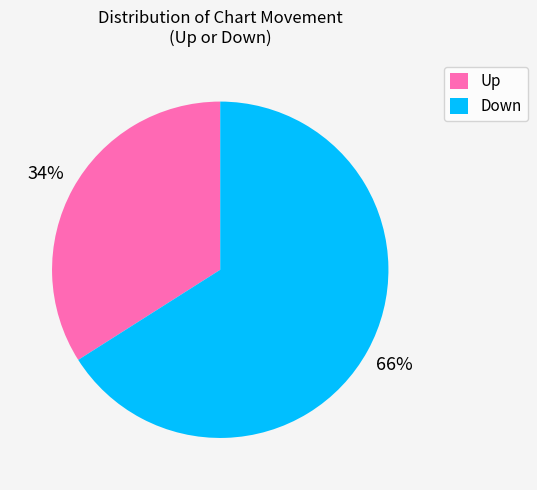

What percentage is the Up slice, to the nearest percent?

34%